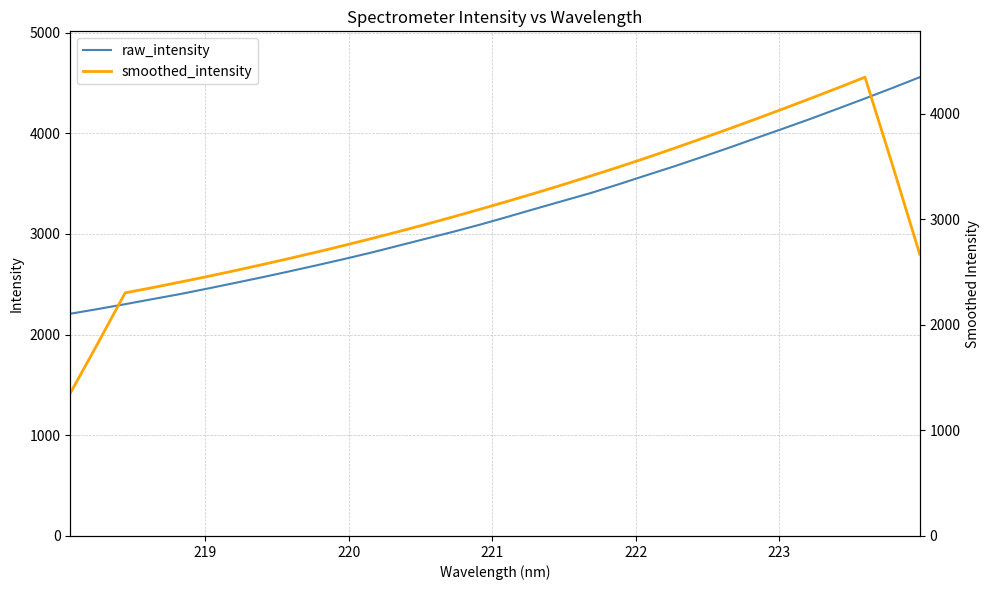

Reading right to left, list all the values displayed in this chart.

raw_intensity: 4556.2	4449.3	4344.8	4243.0	4141.9	4044.8	3949.2	3852.6	3759.7	3668.1	3581.0	3492.5	3407.1	3329.9	3252.4	3173.6	3096.2	3023.7	2954.3	2885.3	2816.1	2751.4	2689.2	2628.6	2569.5	2512.7	2456.7	2402.3	2352.4	2302.2	2253.5	2207.0
smoothed_intensity: 2670.1	3518.7	4347.0	4244.7	4144.7	4046.3	3949.6	3854.9	3762.1	3670.8	3581.7	3495.7	3412.6	3331.1	3251.8	3175.2	3100.1	3026.6	2955.1	2886.2	2819.3	2754.1	2690.9	2630.3	2571.3	2513.9	2458.7	2405.2	2353.4	2303.5	1823.0	1352.6